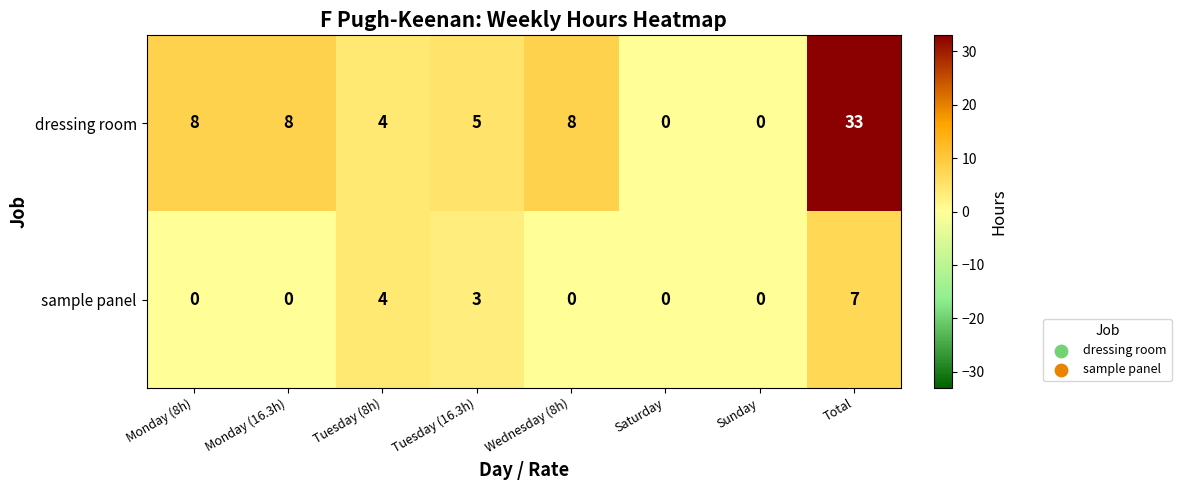

How many data points in sample panel are above 0?

3